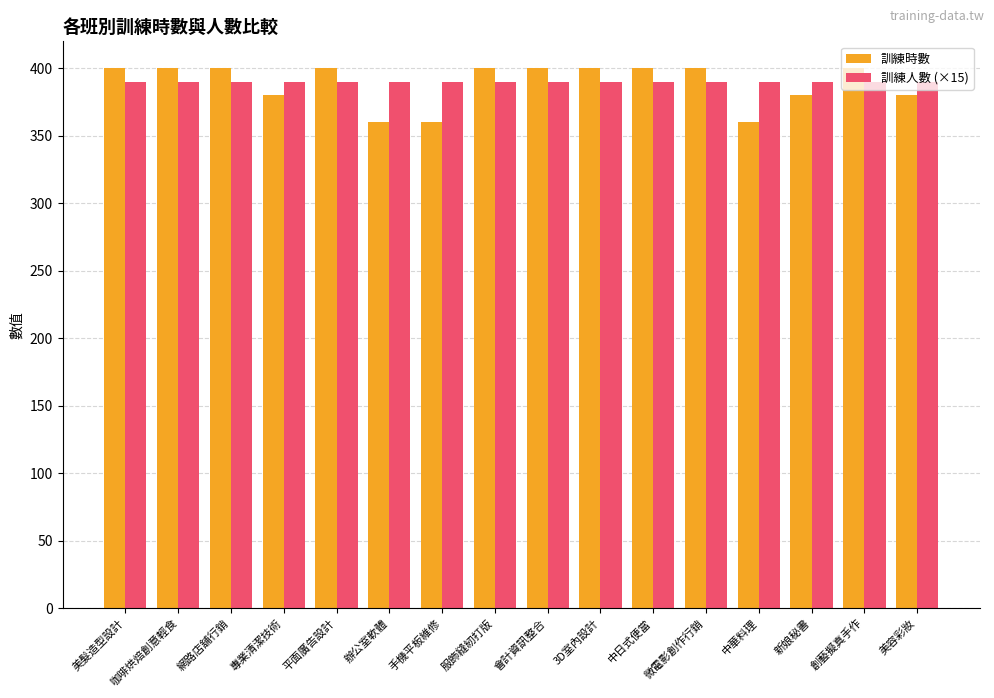

Is the value of 訓練人數 (×15) at 服飾縫紉打版 greater than the value of 訓練時數 at 手機平板維修?

Yes